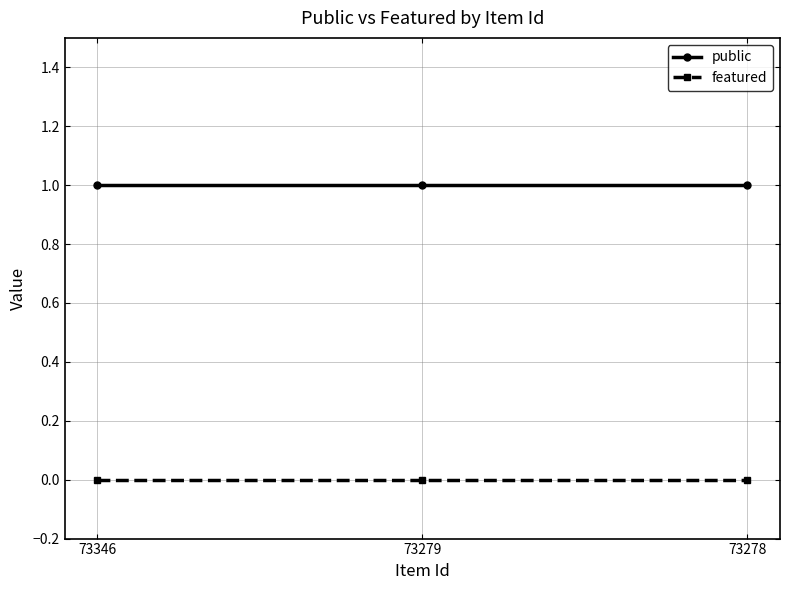

Reading left to right, what are all the values shown in this chart?

public: 1	1	1
featured: 0	0	0